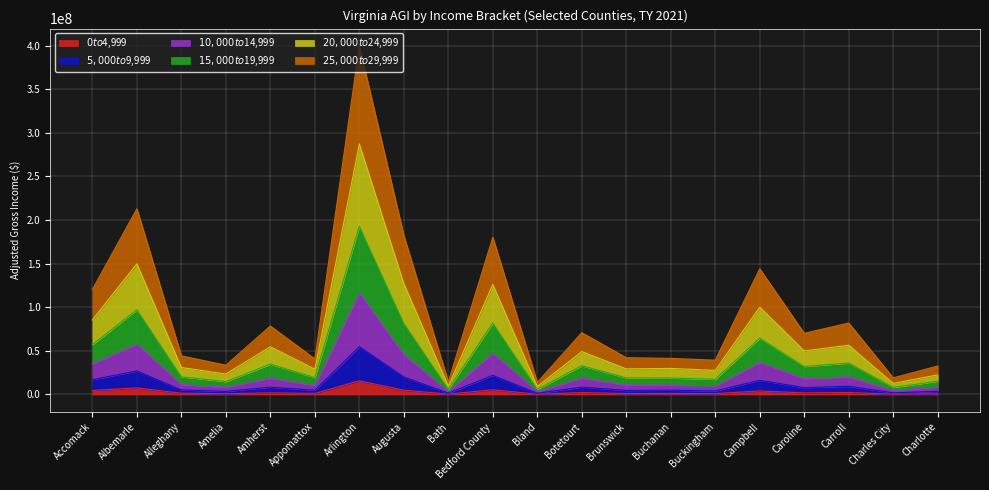

Where is the first local minimum for $20,000 to $24,999?

Amelia